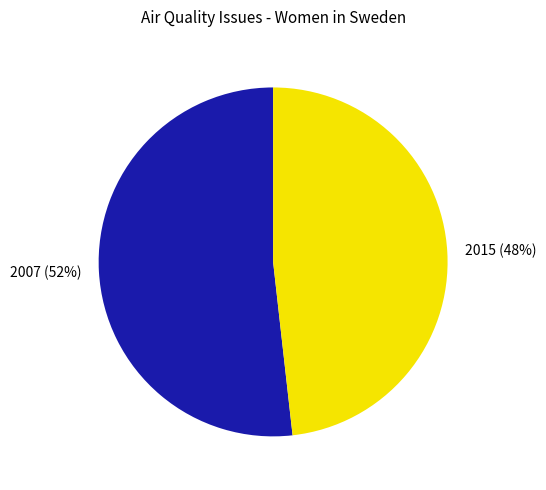

Approximately how many times larger is the value at 2007 compared to 2015?

1.1